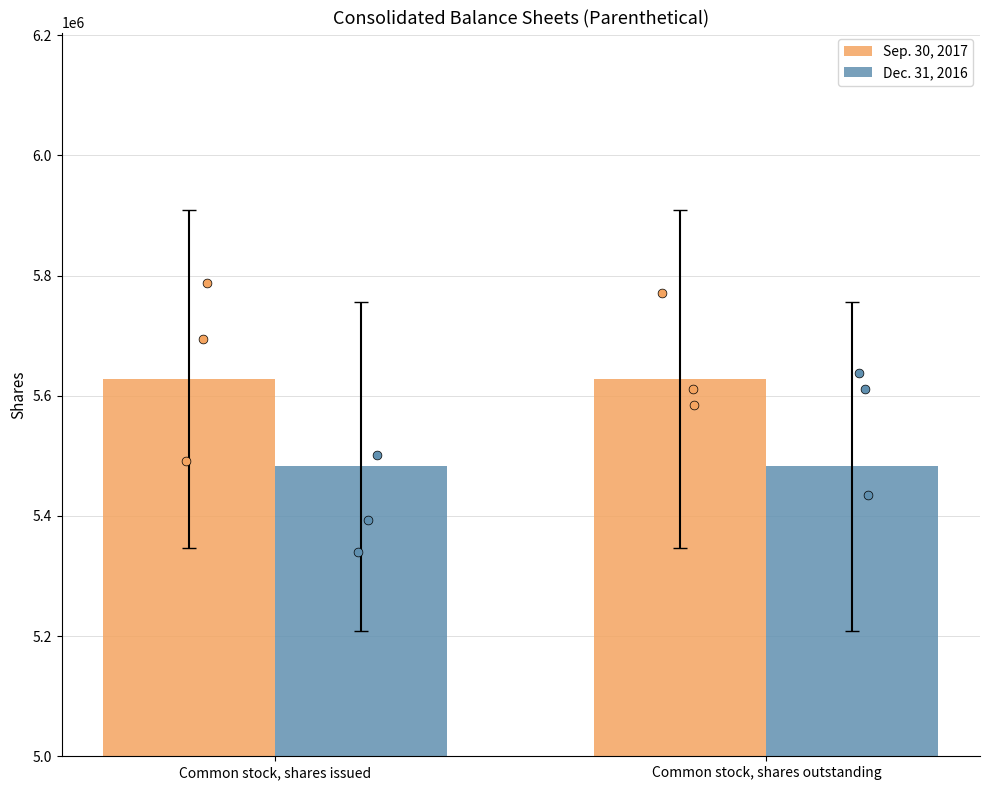

At which category is the sum across all series the highest?

Common stock, shares issued